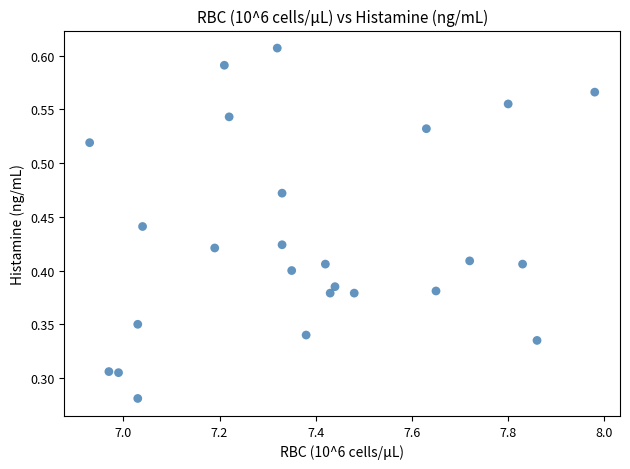

What is the range of X values (max minus min)?

1.1